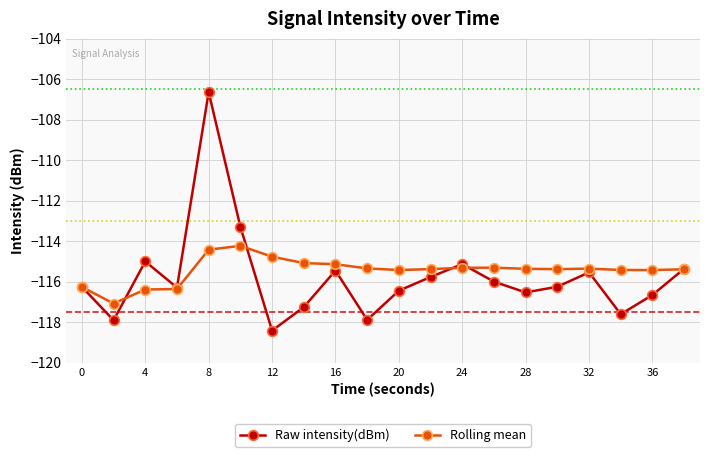

How many series are shown in this chart?

2